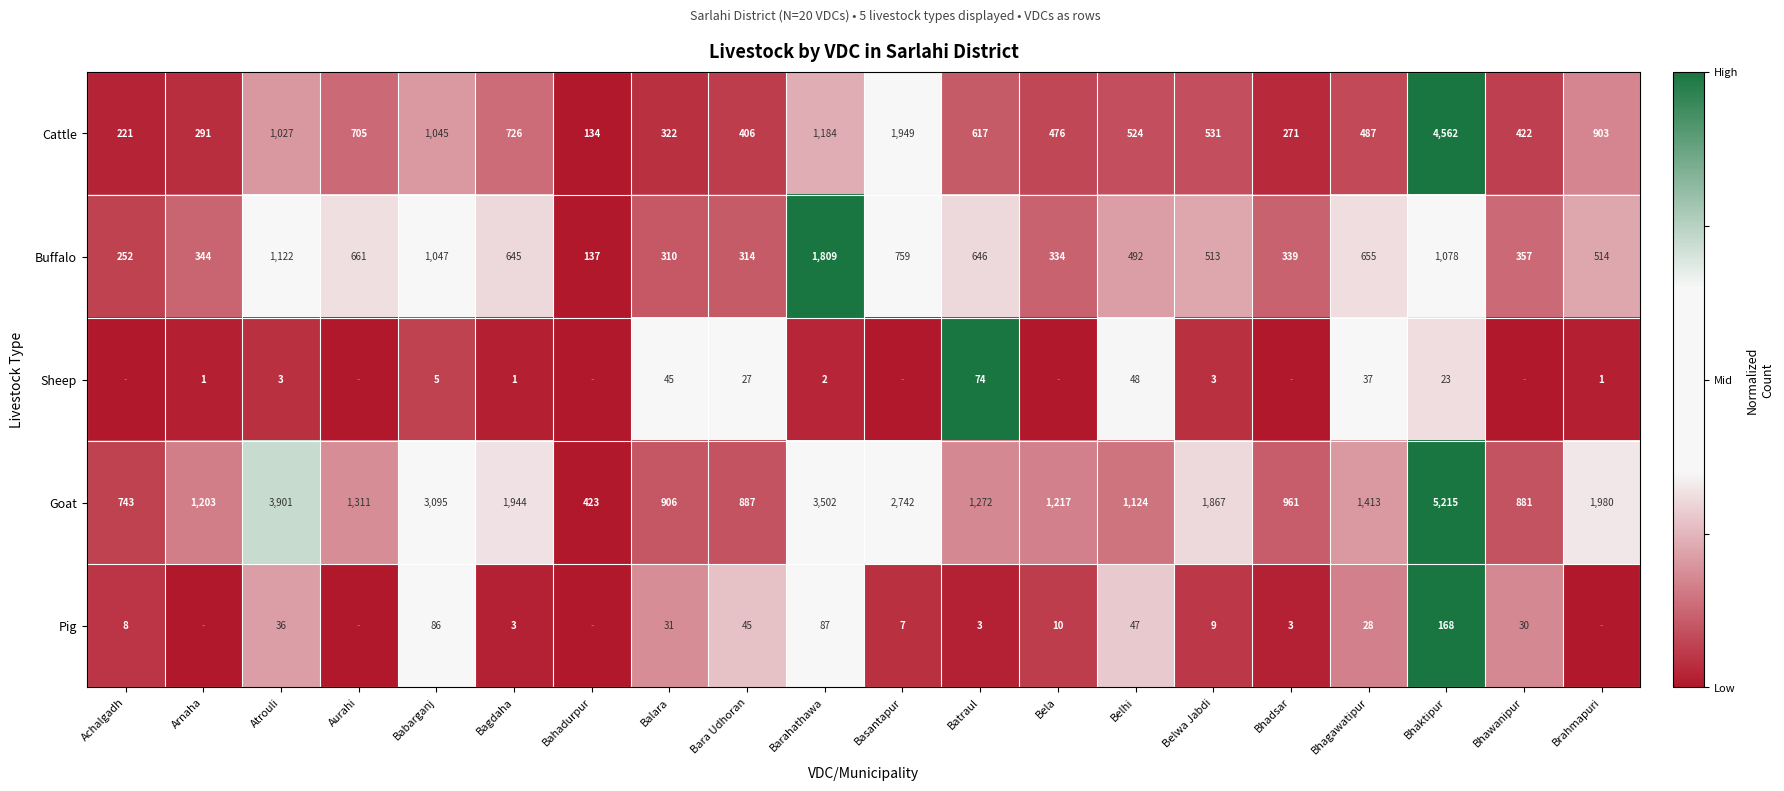

What is the total value across all series at Babarganj?

5278